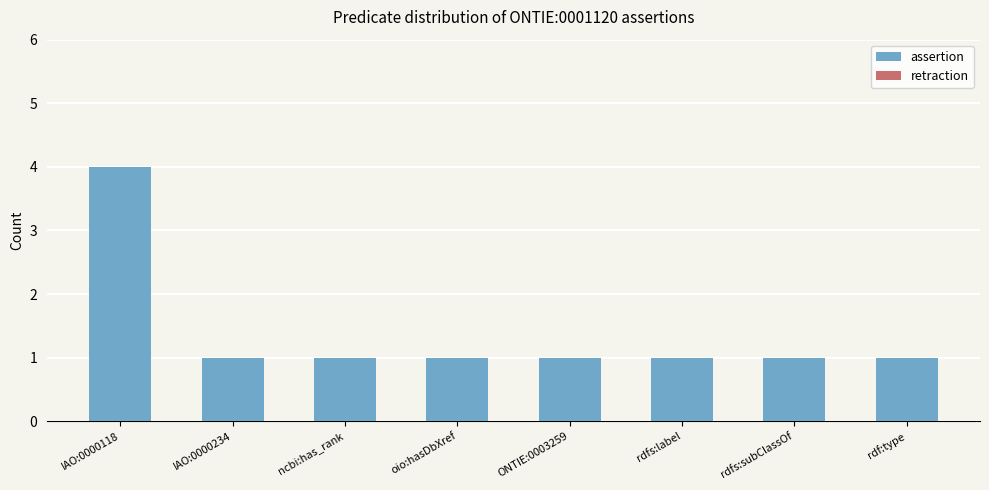

What is the label of the 6th bar from the left?

rdfs:label